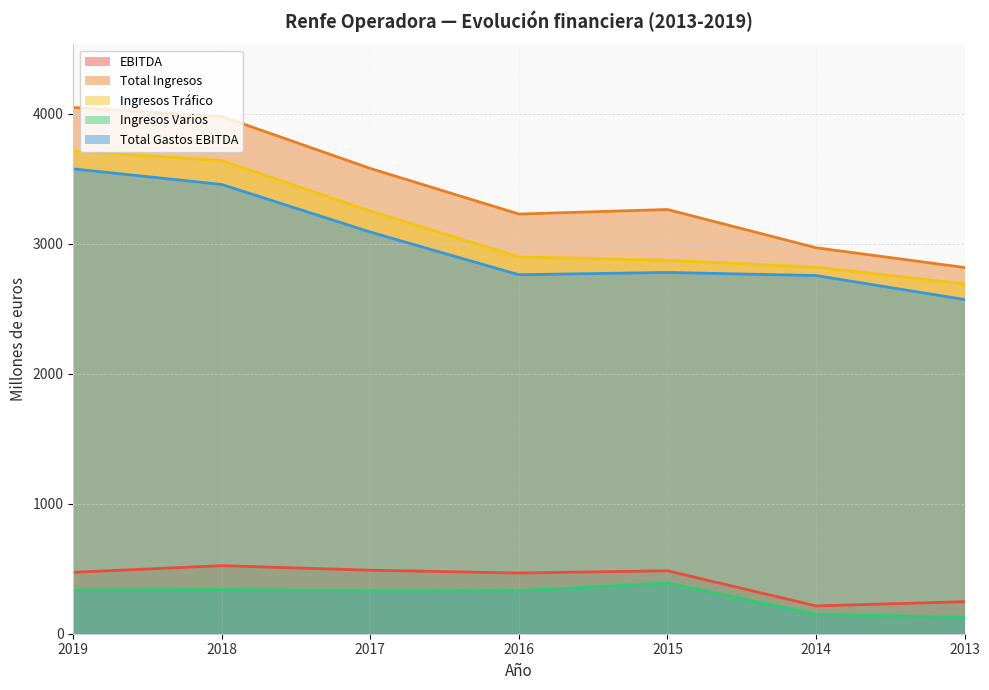

What is the difference between the Total Ingresos values at 2015 and 2013?

446.0